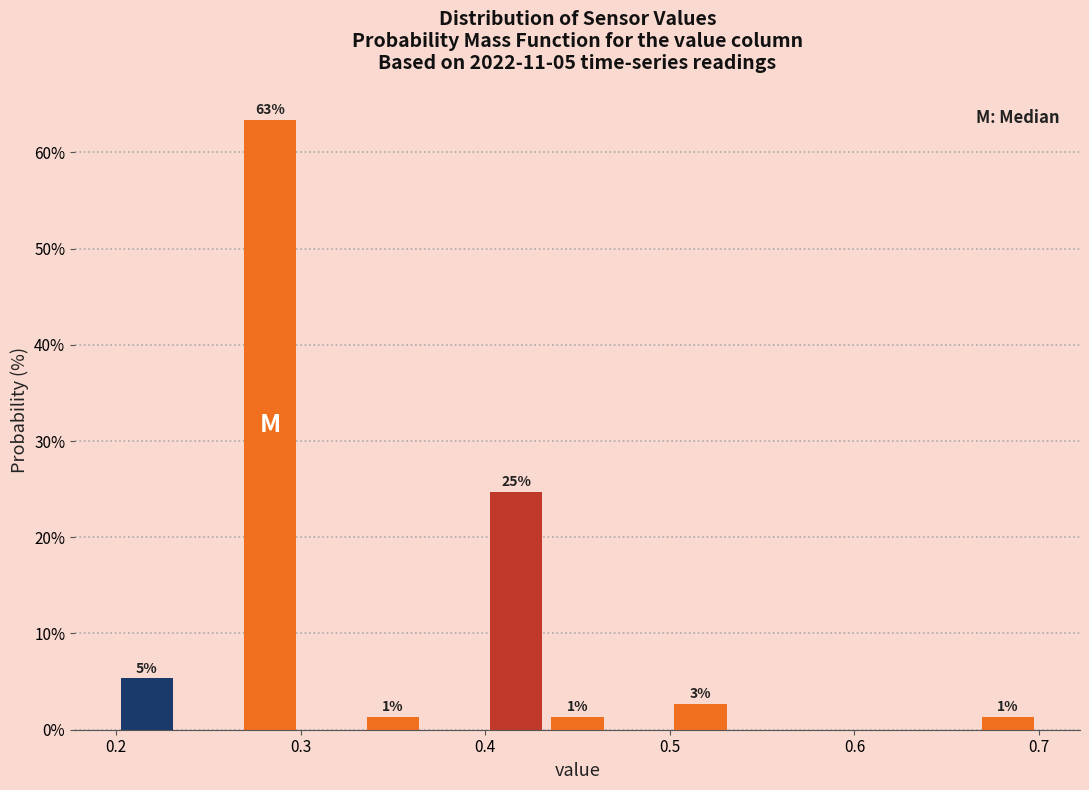

Read against the x-axis, roughly where is the centre of the tallest bar?

0.28